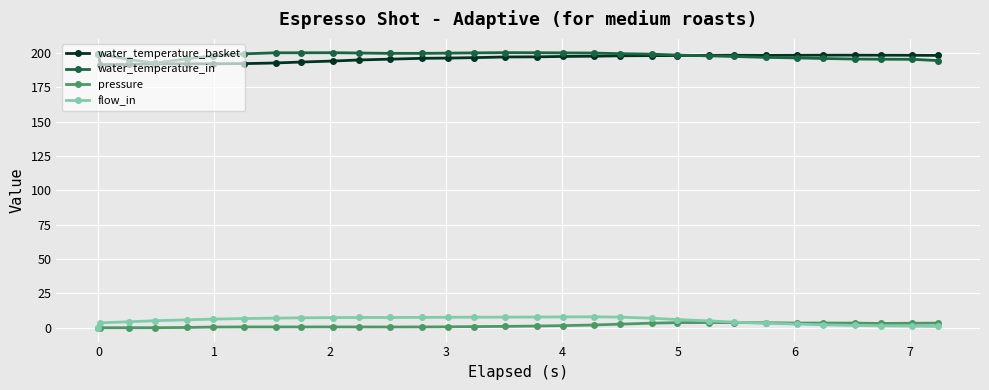

How many series are shown in this chart?

4